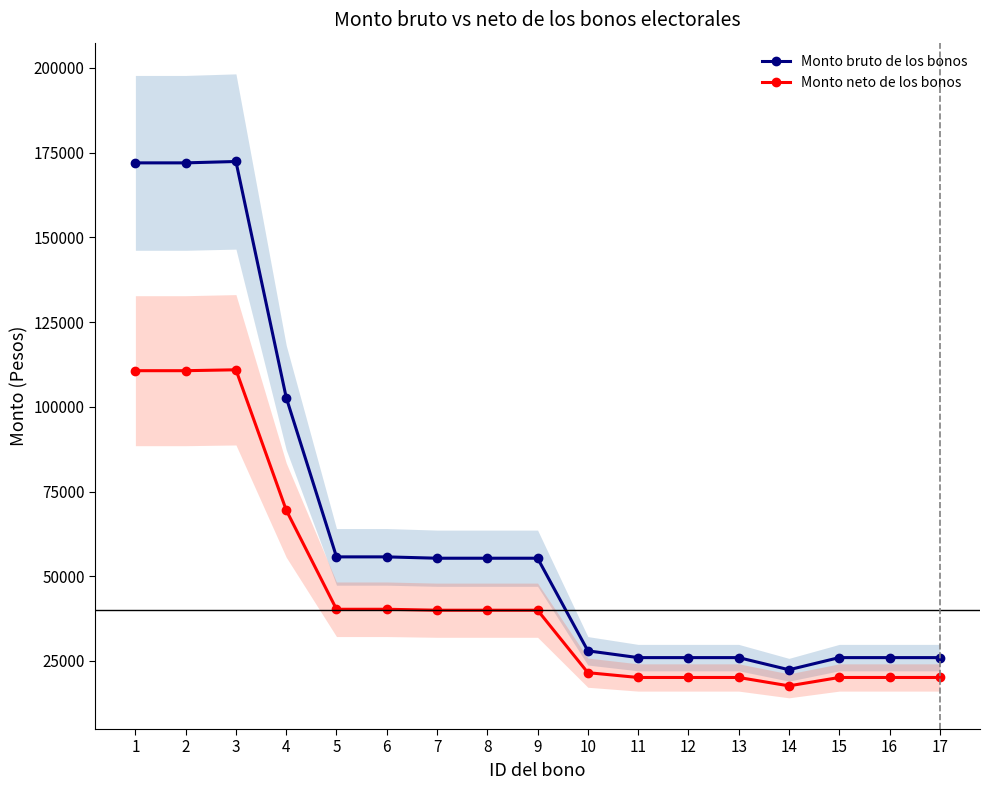

How many data points in Monto bruto de los bonos are less than 55330?

8